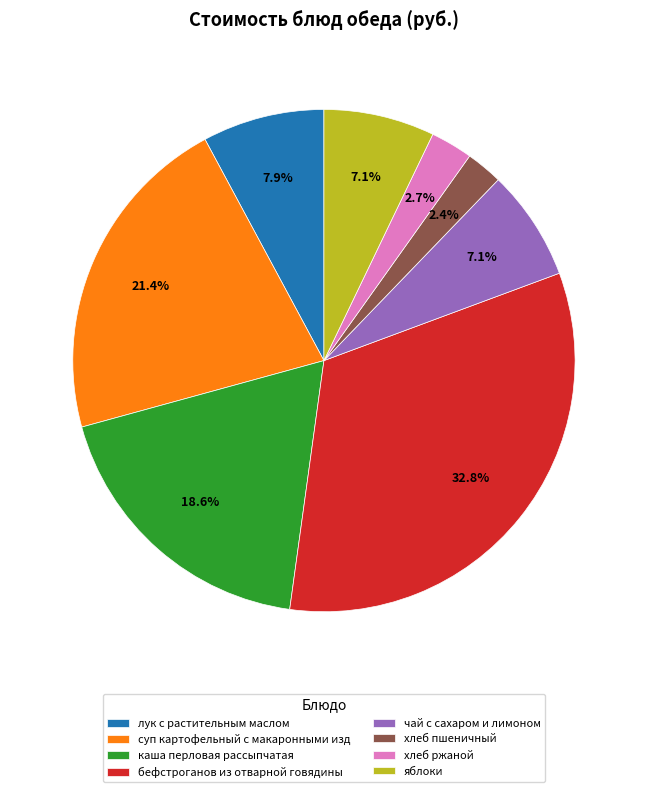

What is the largest slice in the pie chart?

бефстроганов из отварной говядины